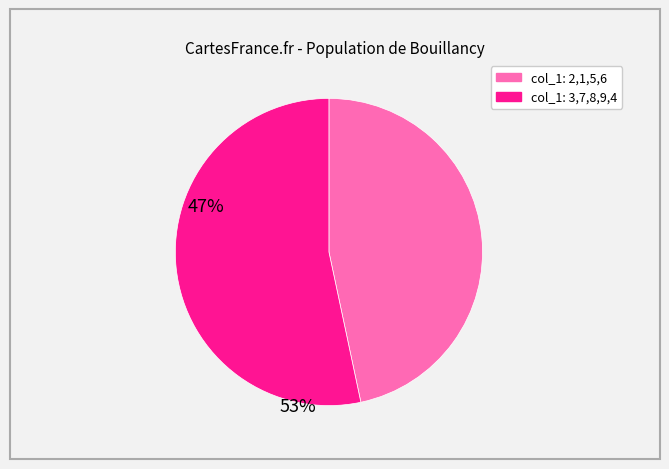

How many segments does this pie chart have?

2